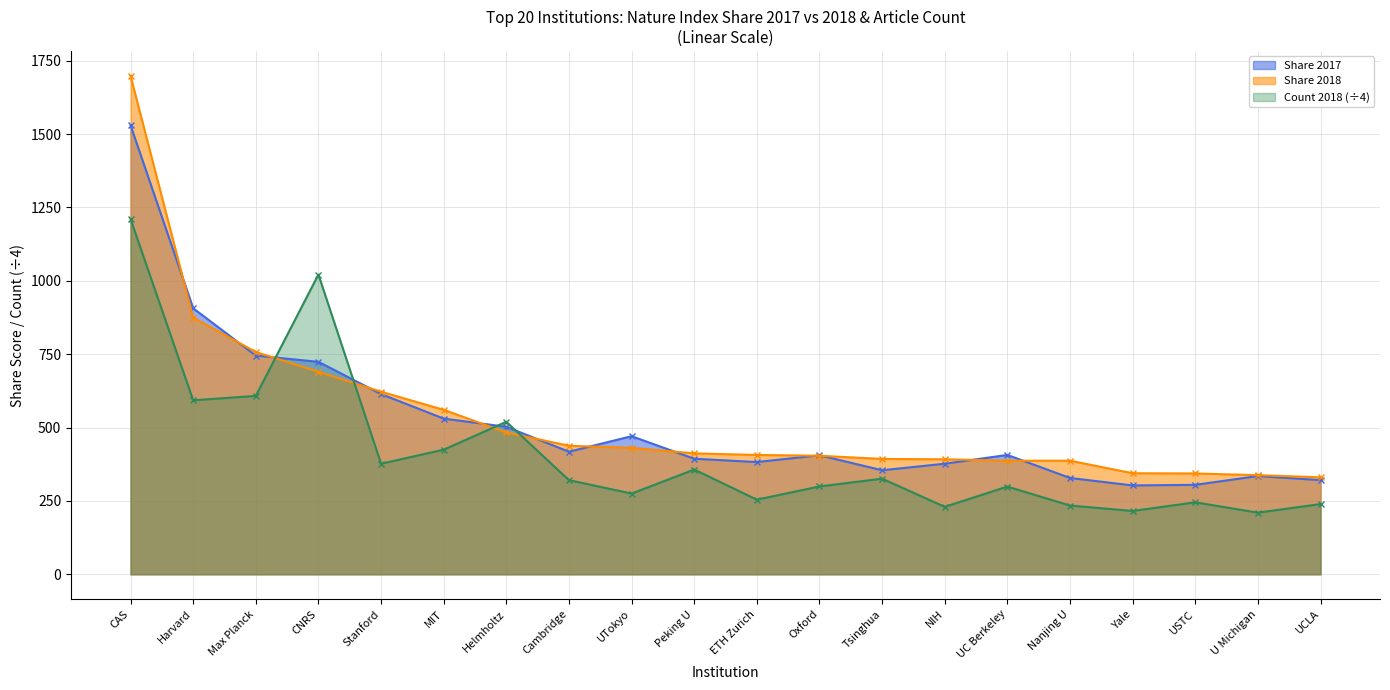

List the labels in order of Share 2018 value, largest first.

CAS, Harvard, Max Planck, CNRS, Stanford, MIT, Helmholtz, Cambridge, UTokyo, Peking U, ETH Zurich, Oxford, Tsinghua, NIH, UC Berkeley, Nanjing U, Yale, USTC, U Michigan, UCLA